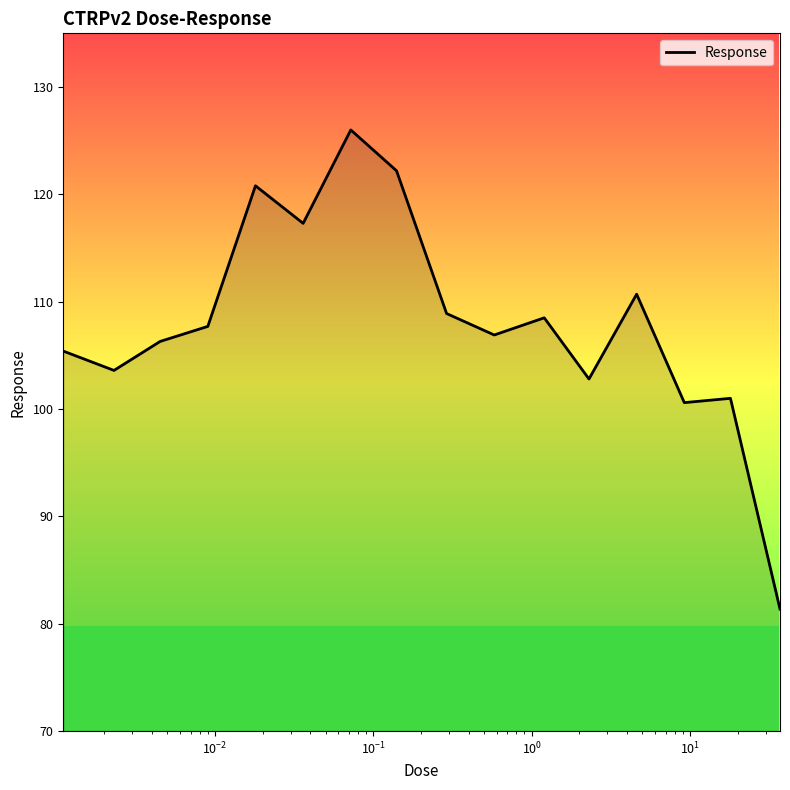

What is the maximum value shown in the chart?

126.0